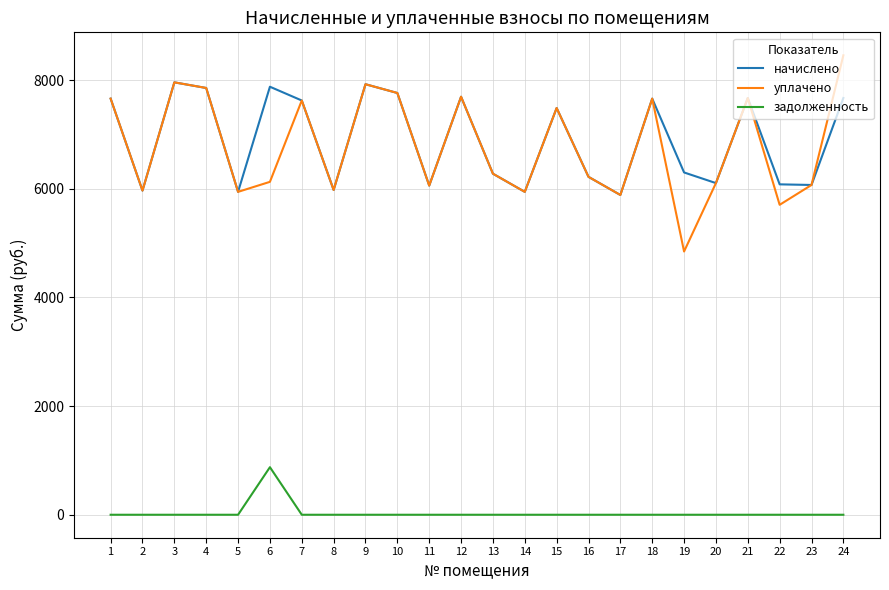

What are all the series names shown in the legend?

начислено, уплачено, задолженность